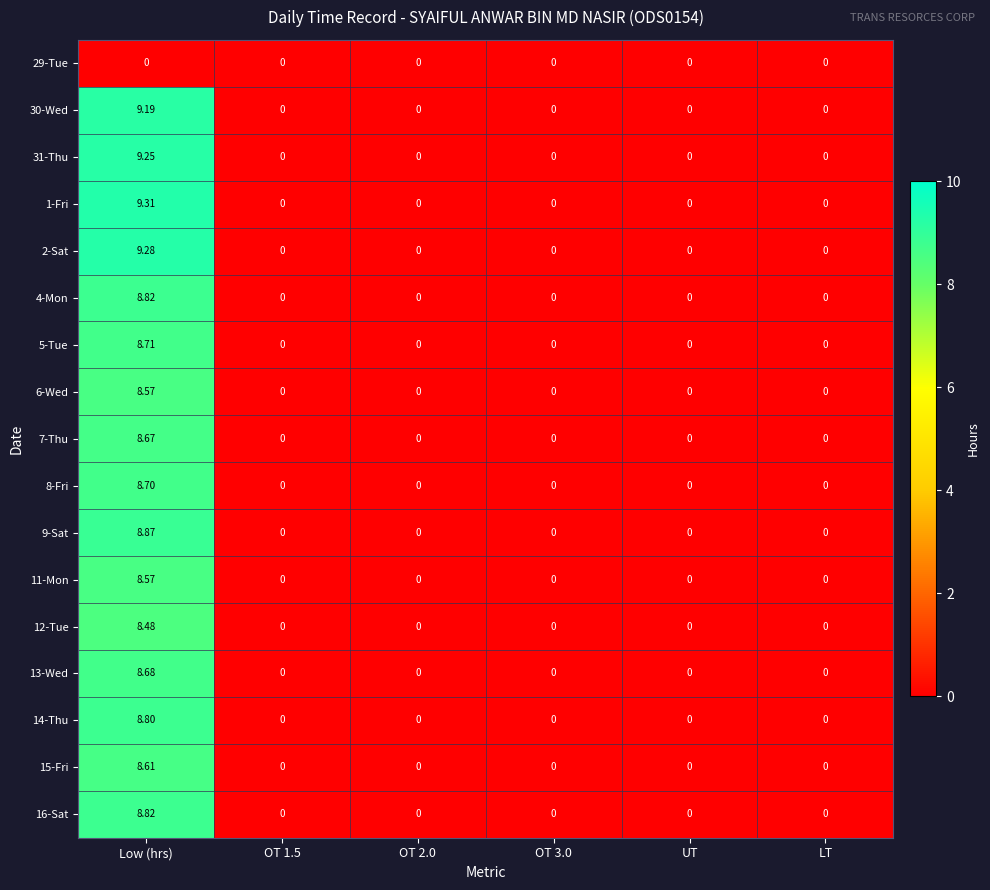

Which series has the largest range (max minus min)?

1-Fri